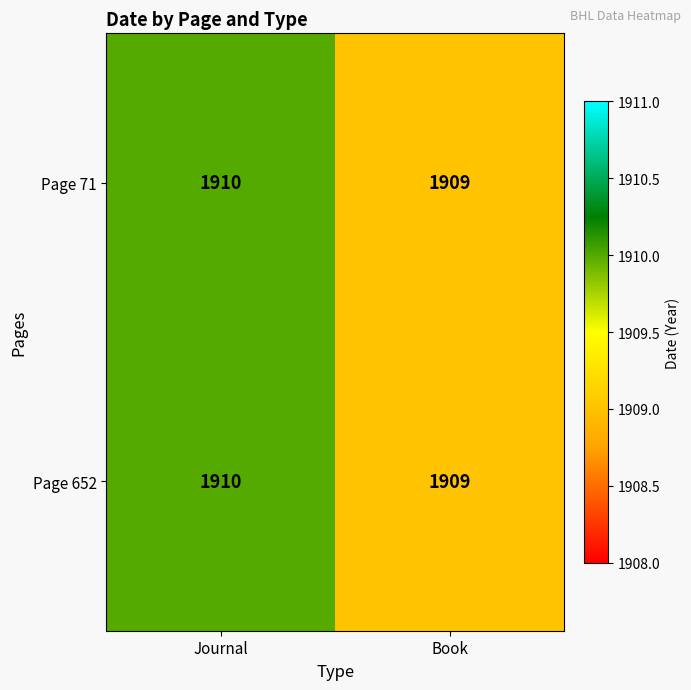

What is the approximate value of Page 71 at Book?

1909